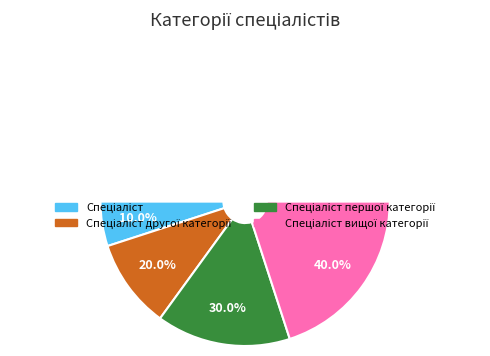

Does Спеціаліст другої категорії represent more than half of the total?

No